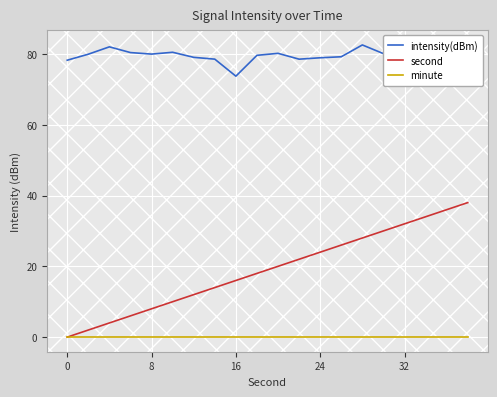

List the series in order of their overall mean, lowest first.

minute, second, intensity(dBm)